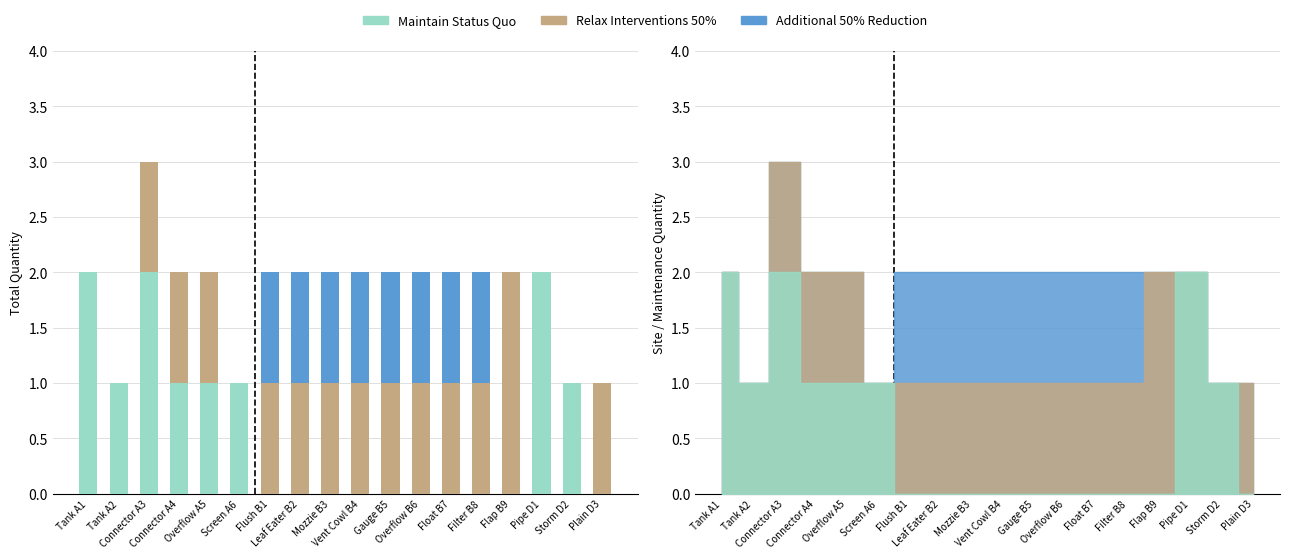

Rank the categories by Maintain Status Quo value from lowest to highest.

Flush B1, Leaf Eater B2, Mozzie B3, Vent Cowl B4, Gauge B5, Overflow B6, Float B7, Filter B8, Flap B9, Plain D3, Tank A2, Connector A4, Overflow A5, Screen A6, Storm D2, Tank A1, Connector A3, Pipe D1